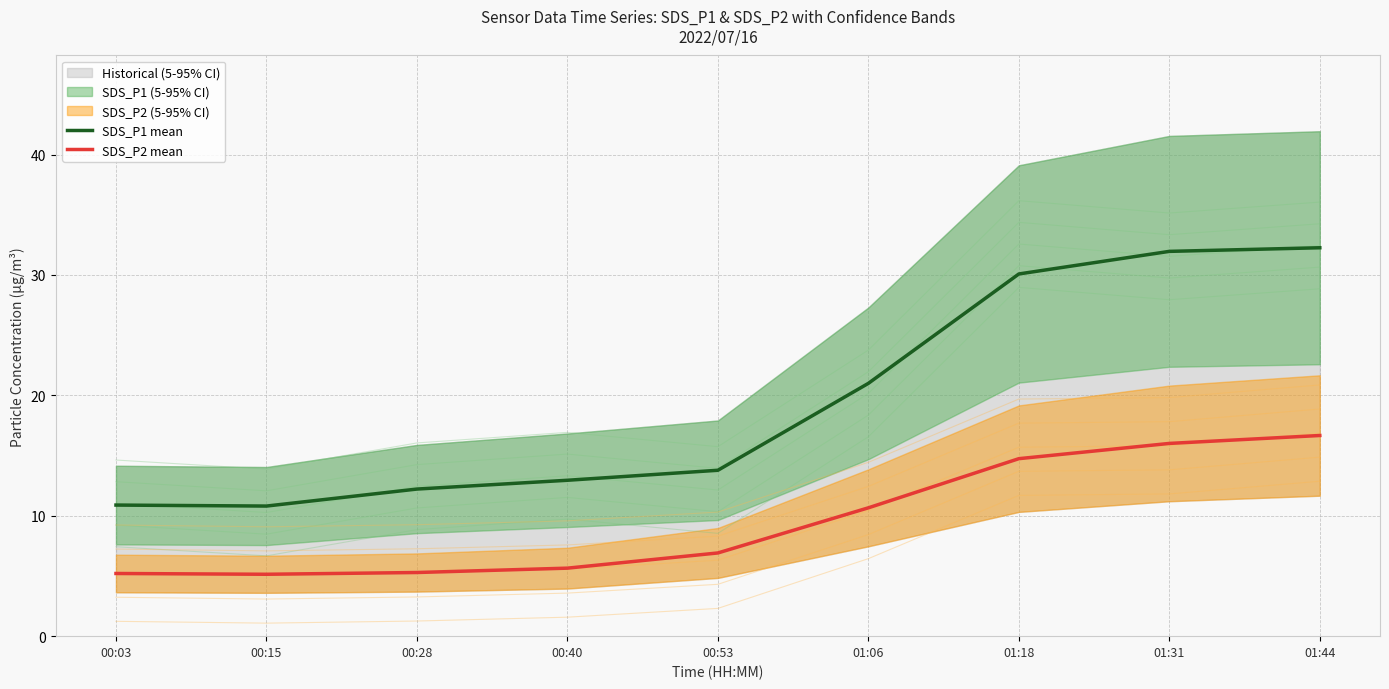

At which label does SDS_P2 mean first exceed 6?

00:53